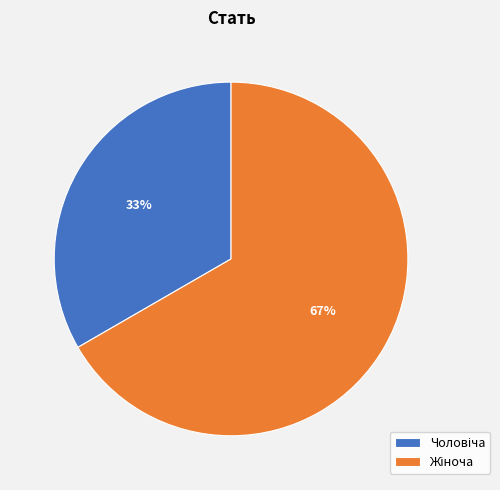

Is there any slice that represents more than half of the pie?

Yes